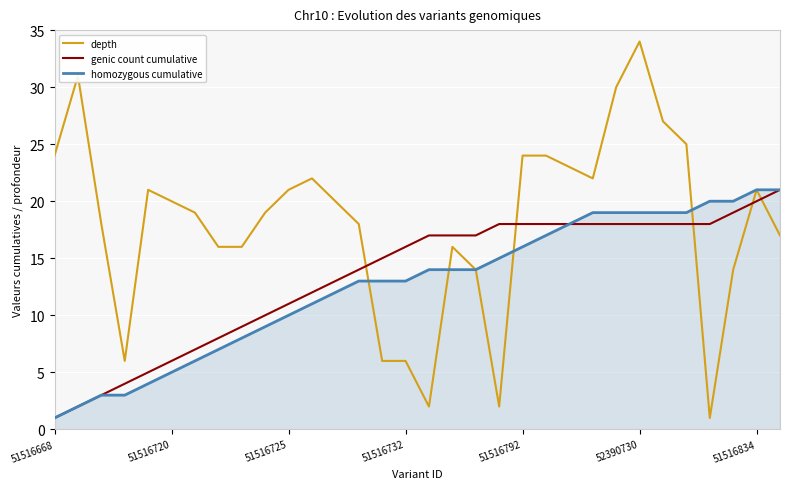

What is the maximum value shown in the chart?

34